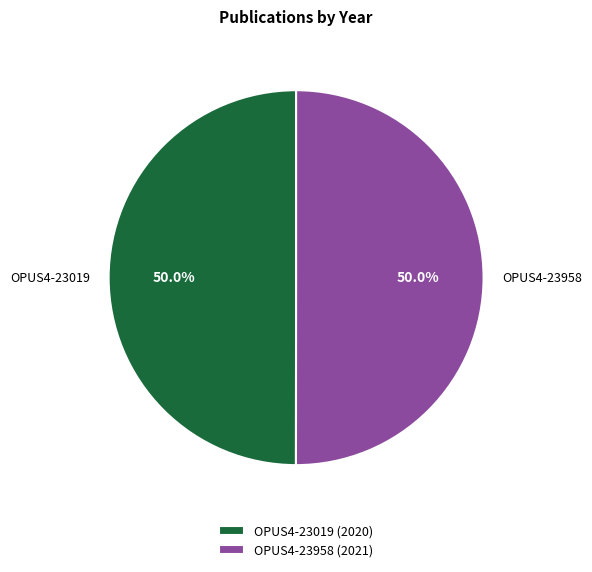

Is the sum of OPUS4-23958 and OPUS4-23019 greater than half?

Yes